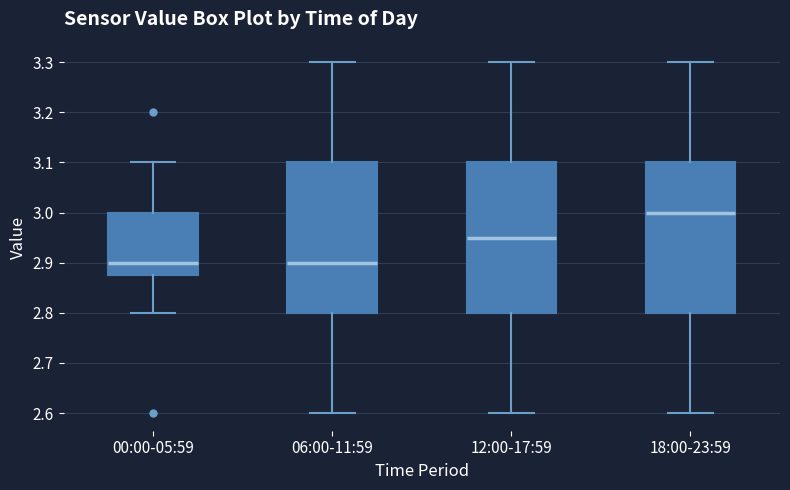

Reading left to right, transcribe this box plot: for each box, give where its median line is, the range the box spans, and where its two whiskers end, as read against the y-axis. The values are not printed on the chart, so give them approximately, as read against the axis.

00:00-05:59: median 2.90, box 2.88 to 3.00, whiskers 2.80 to 3.10
06:00-11:59: median 2.90, box 2.80 to 3.10, whiskers 2.60 to 3.30
12:00-17:59: median 2.95, box 2.80 to 3.10, whiskers 2.60 to 3.30
18:00-23:59: median 3.00, box 2.80 to 3.10, whiskers 2.60 to 3.30